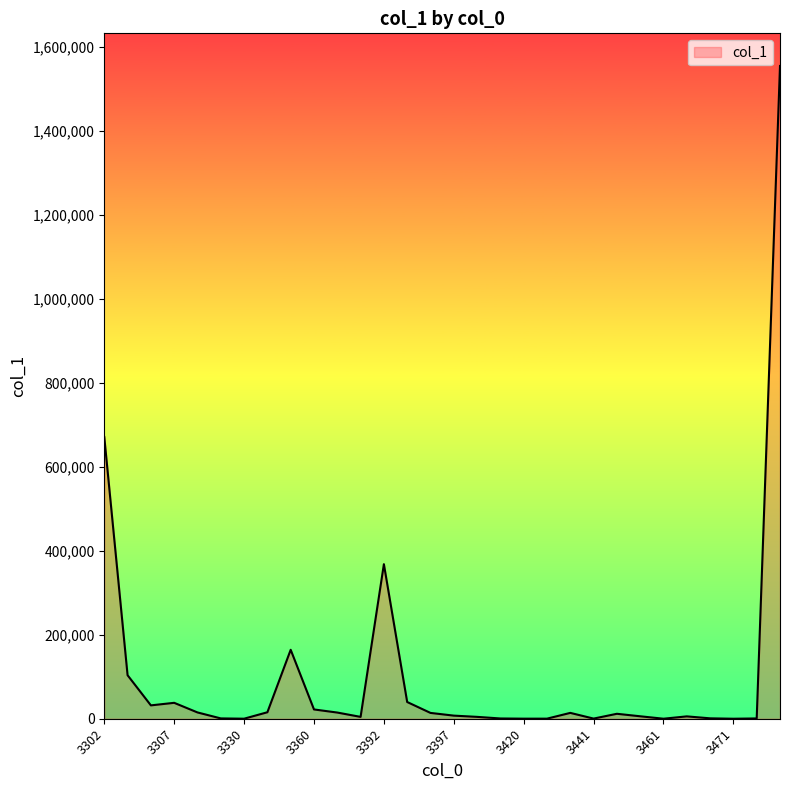

What is the difference between the maximum and minimum values?

1553747